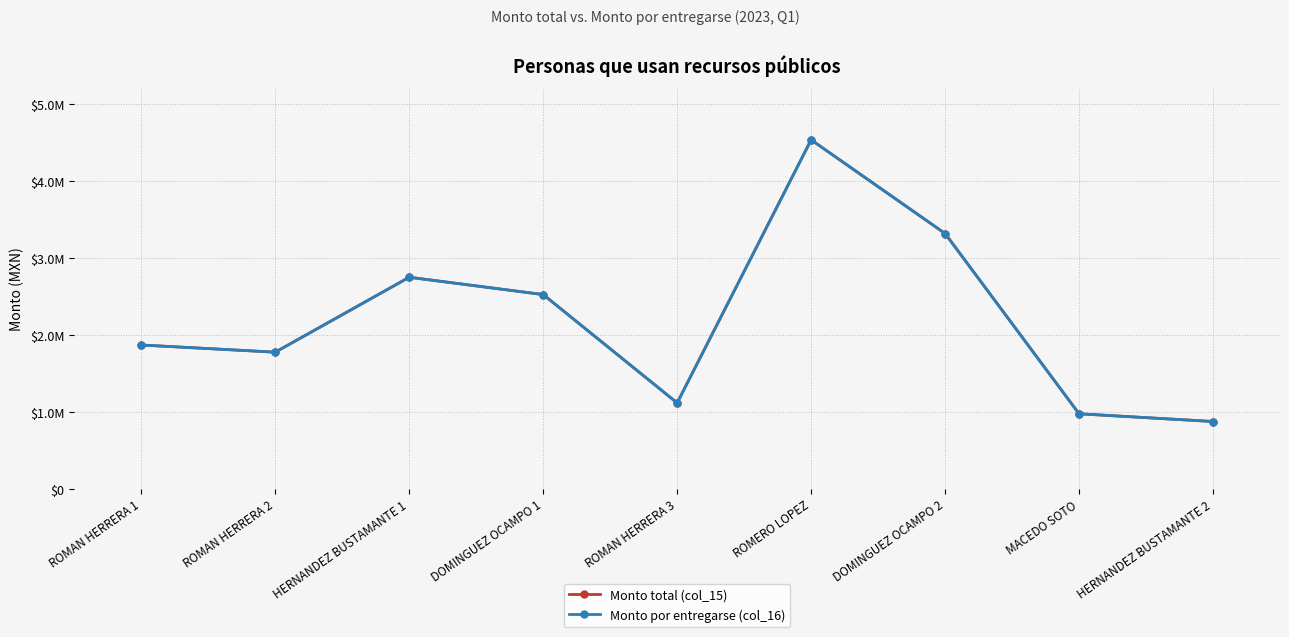

What is the approximate value of Monto total (col_15) at MACEDO SOTO?

979281.8